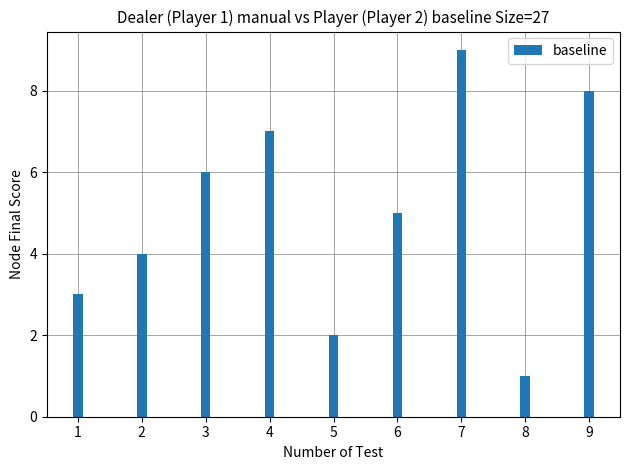

How many data points does each series have?

9